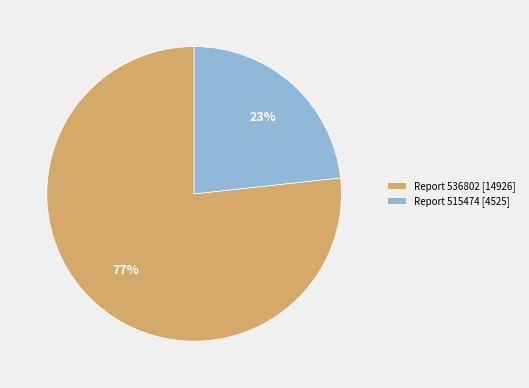

Rank the categories by value from highest to lowest.

Report 536802 [14926], Report 515474 [4525]